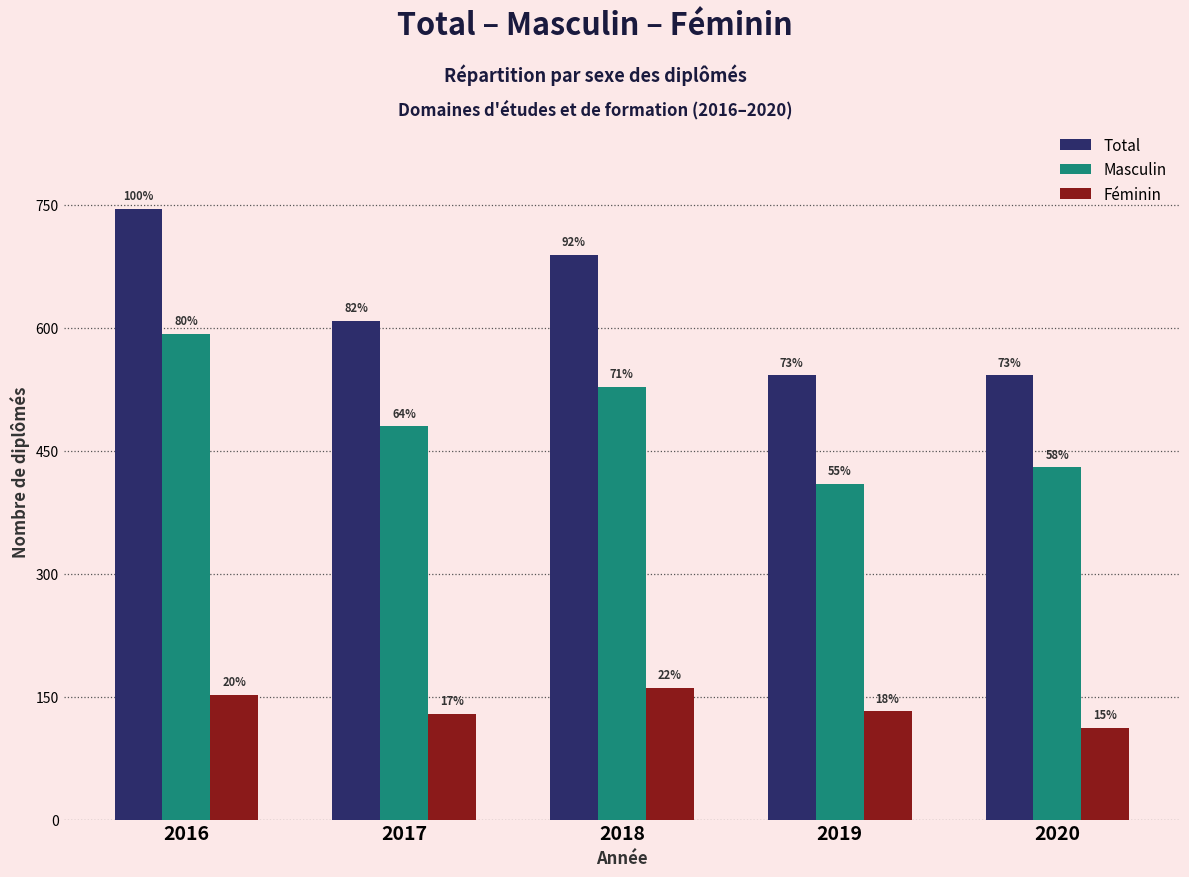

Does the chart contain any negative values?

No